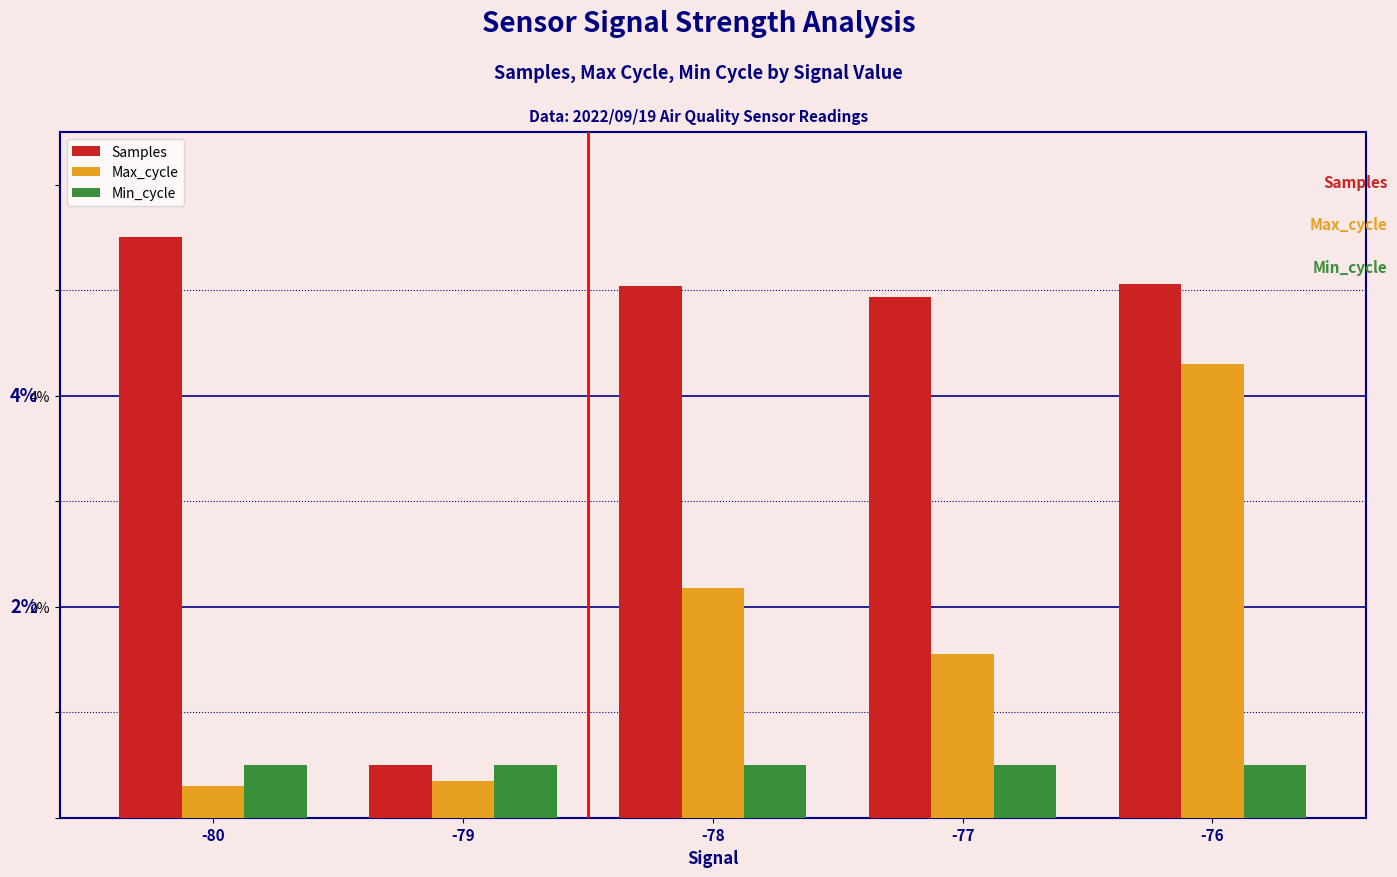

What is the sum of all Samples values?

21.0